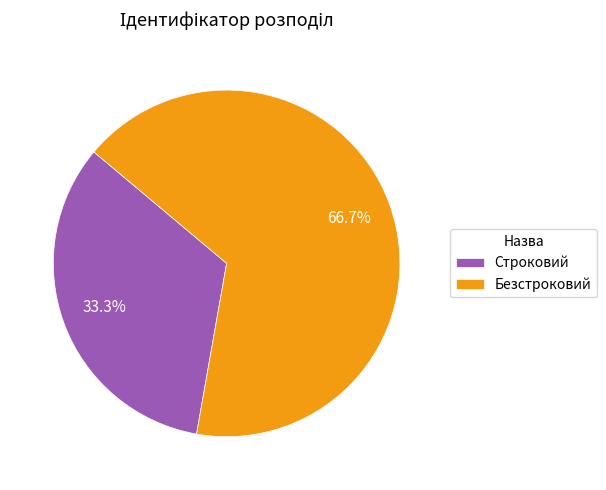

Between Безстроковий and Строковий, which is larger?

Безстроковий